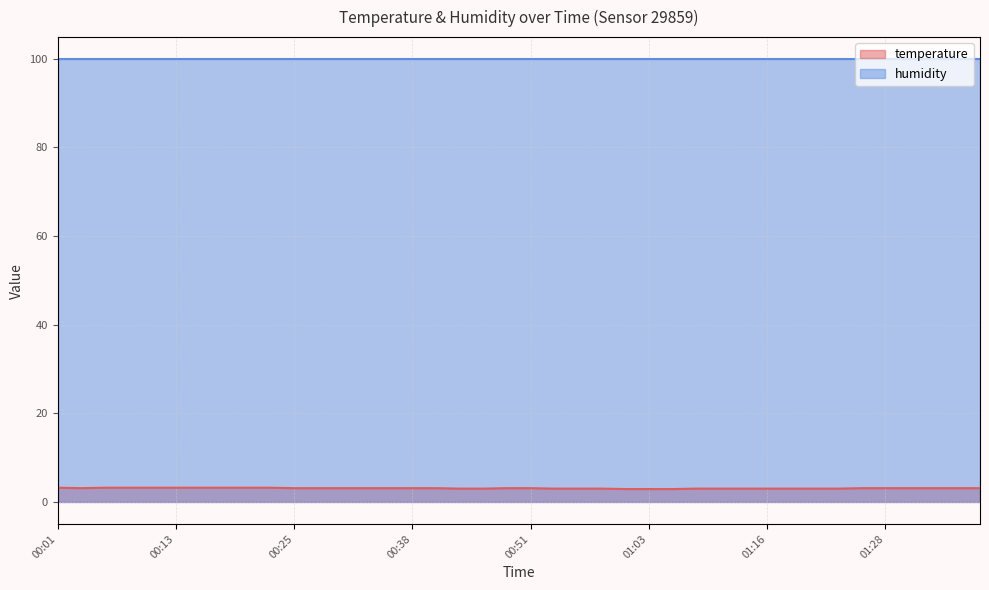

Which series has the widest spread of values?

temperature